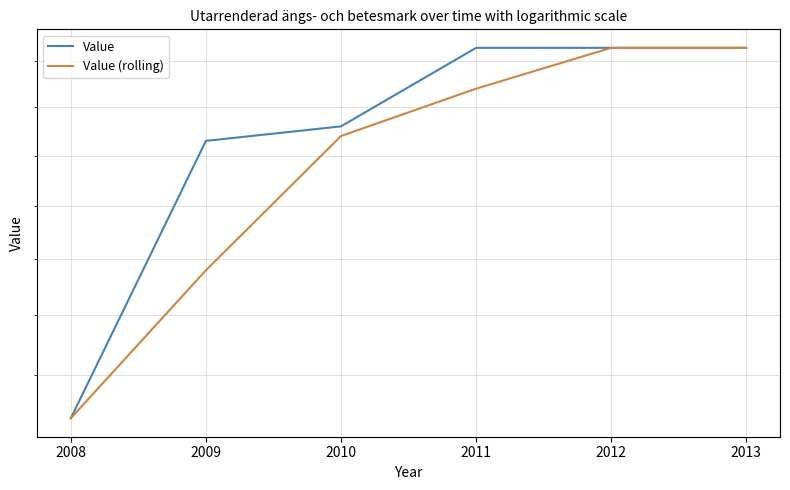

Rank the series by their maximum value, from highest to lowest.

Value, Value (rolling)